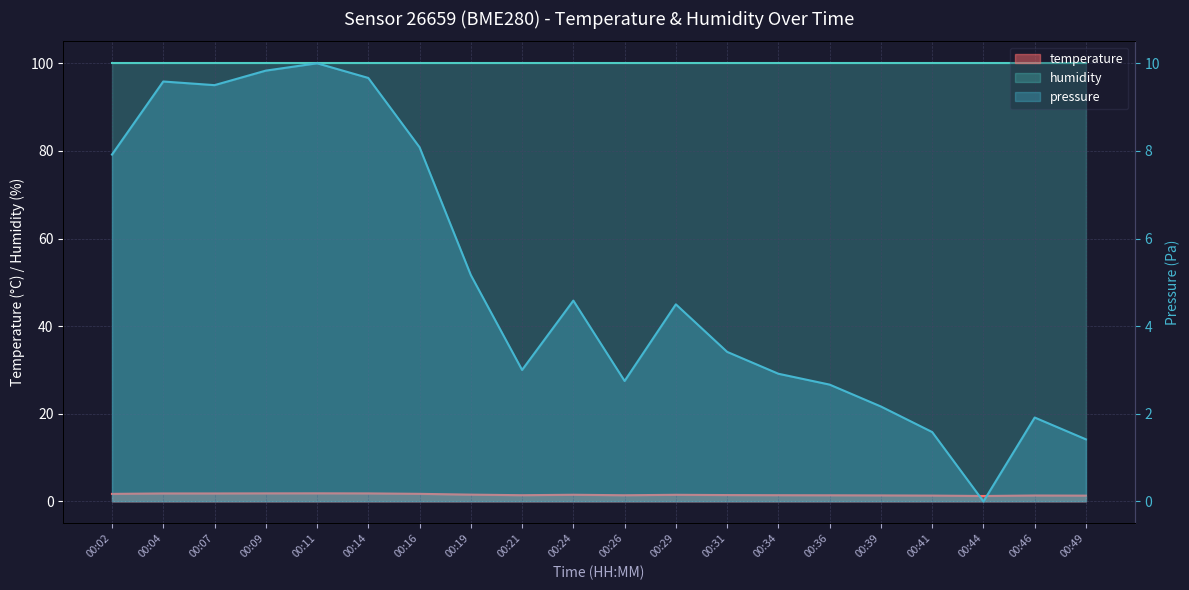

Rank the categories by value from lowest to highest.

00:44, 00:49, 00:41, 00:46, 00:39, 00:36, 00:26, 00:21, 00:34, 00:31, 00:29, 00:24, 00:19, 00:02, 00:16, 00:04, 00:07, 00:14, 00:09, 00:11